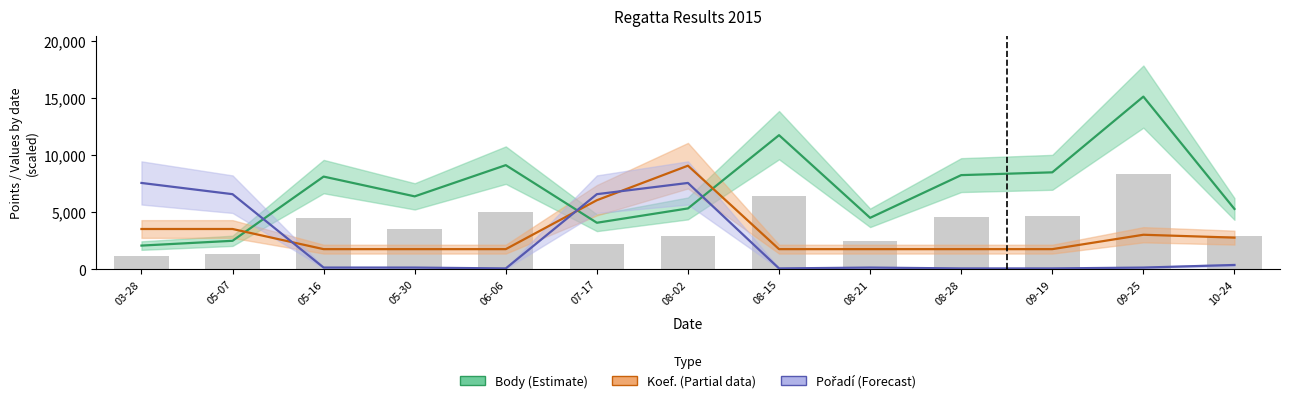

Reading right to left, list all the values displayed in this chart.

Body (Estimate): 10-24=5293.0	09-25=15148.0	09-19=8505.0	08-28=8261.0	08-21=4515.0	08-15=11765.0	08-02=5339.0	07-17=4082.0	06-06=9136.0	05-30=6397.0	05-16=8132.0	05-07=2499.0	03-28=2079.0
Koef. (Partial): 10-24=2777.1	09-25=3029.6	09-19=1767.3	08-28=1767.3	08-21=1767.3	08-15=1767.3	08-02=9088.8	07-17=6059.2	06-06=1767.3	05-30=1767.3	05-16=1767.3	05-07=3534.5	03-28=3534.5
Pořadí (Forecast): 10-24=378.7	09-25=151.5	09-19=75.7	08-28=75.7	08-21=151.5	08-15=75.7	08-02=7574.0	07-17=6589.4	06-06=75.7	05-30=151.5	05-16=151.5	05-07=6589.4	03-28=7574.0